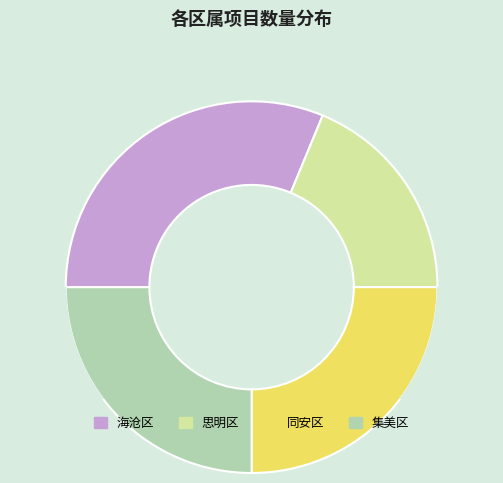

True or false: 海沧区 accounts for 17% of the total.

False